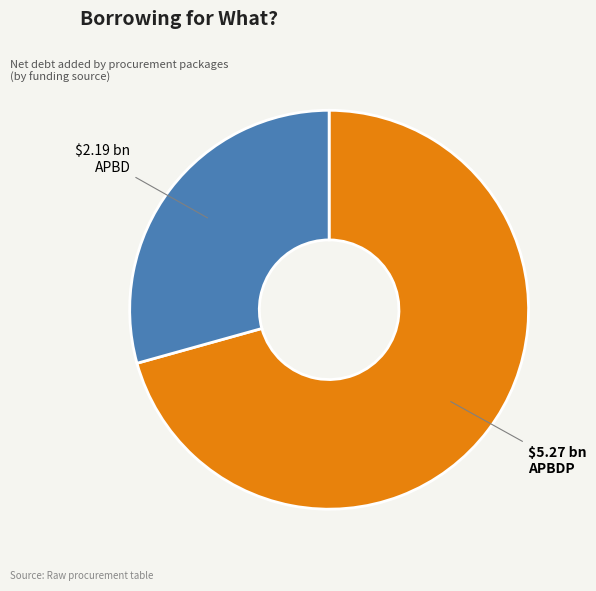

Is APBD the majority of the pie?

No